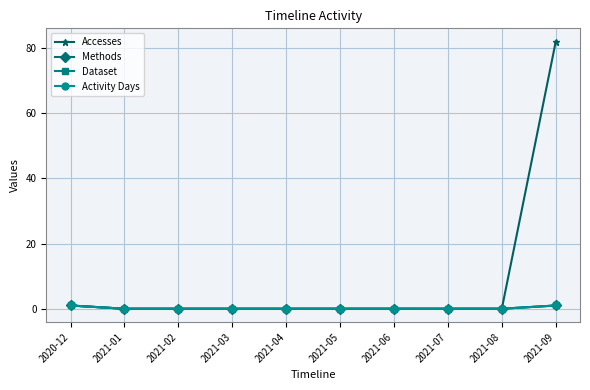

Between 2021-08 and 2021-05, which is larger?

2021-08